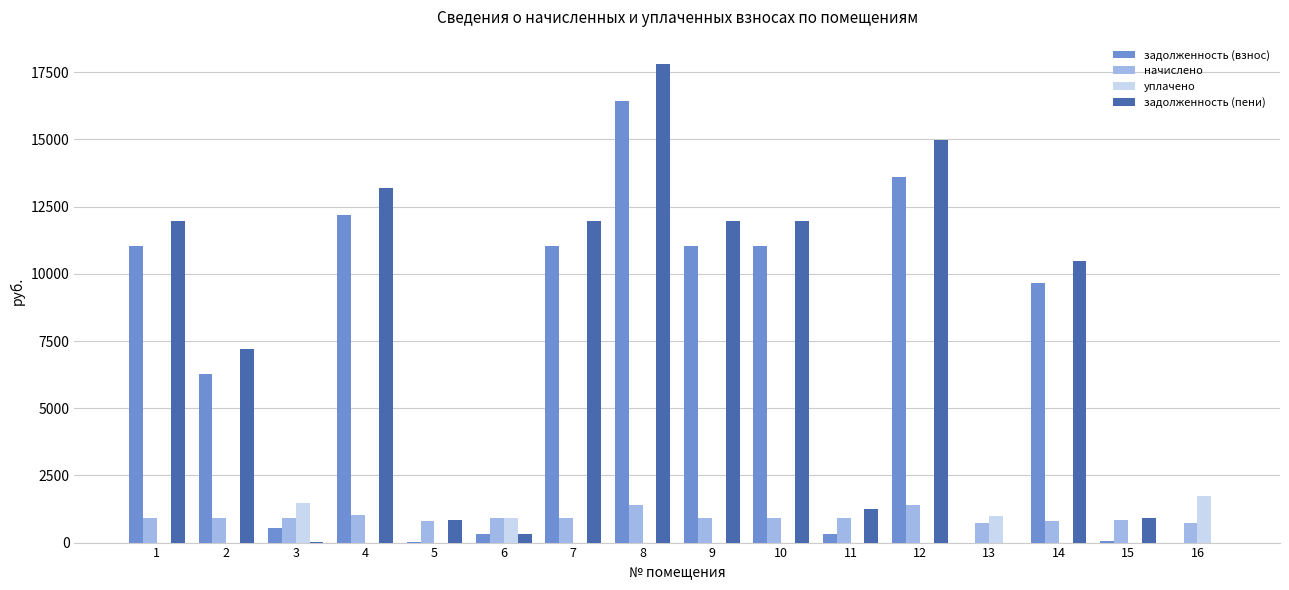

Does the chart contain stacked bars?

No